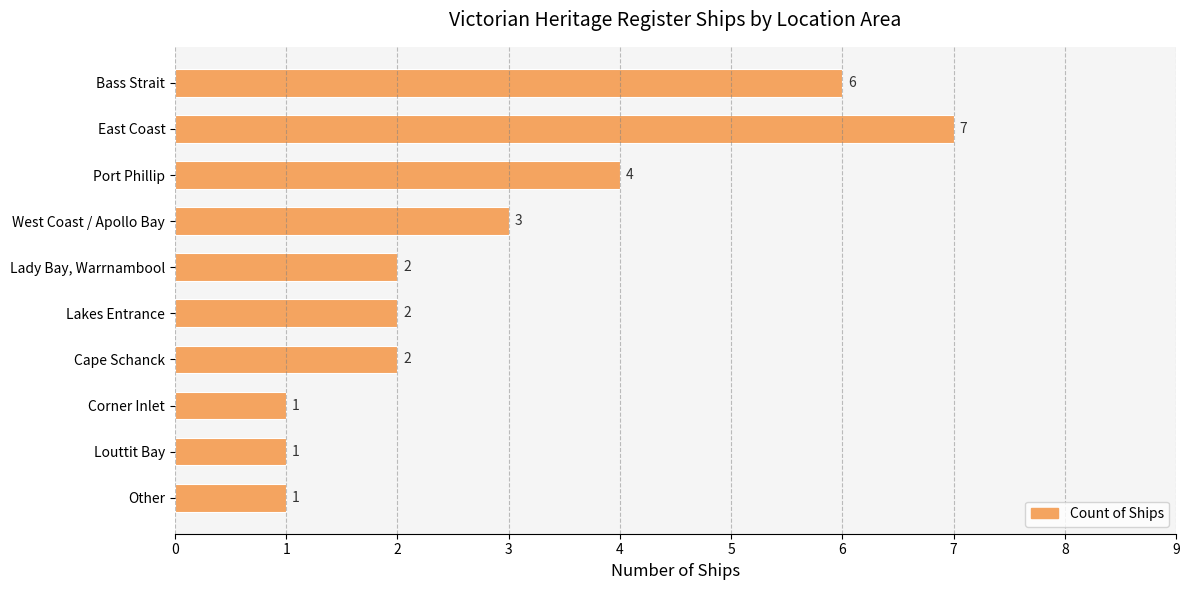

What is the average value?

3